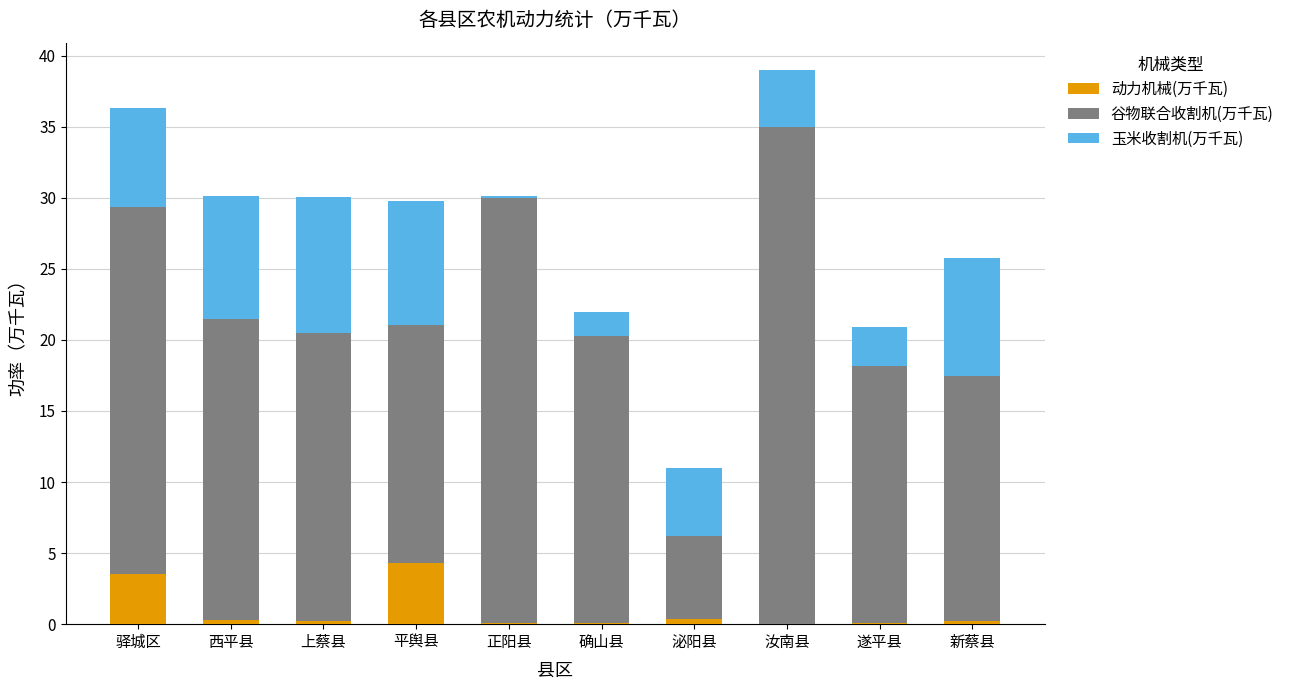

True or false: 动力机械(万千瓦) has a value of -2.3 at 汝南县.

False